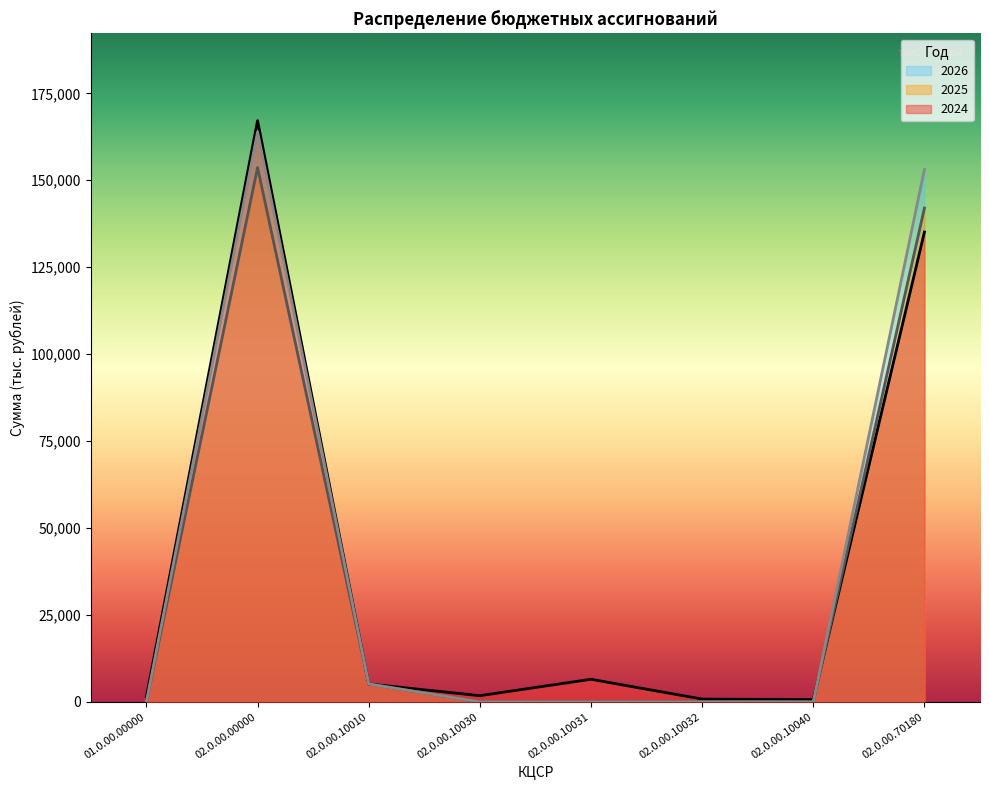

In 2025, how many points are higher than both neighbors (excluding endpoints)?

1